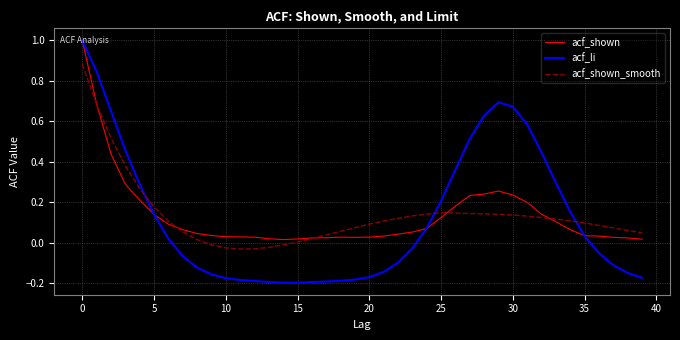

What are all the series names shown in the legend?

acf_shown, acf_li, acf_shown_smooth